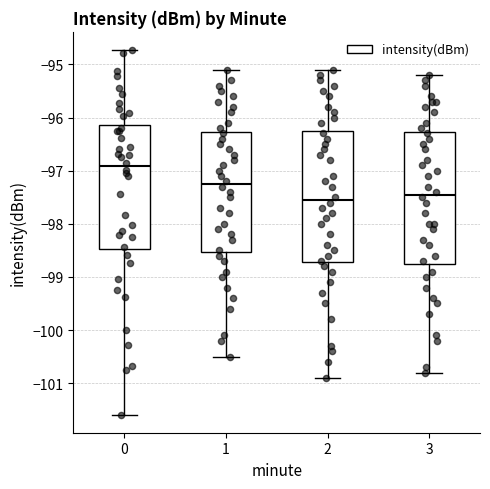

Reading left to right, transcribe this box plot: for each box, give where its median line is, the range the box spans, and where its two whiskers end, as read against the y-axis. The values are not printed on the chart, so give them approximately, as read against the axis.

0: median -96.9, box -98.5 to -96.1, whiskers -101.6 to -94.7
1: median -97.2, box -98.5 to -96.3, whiskers -100.5 to -95.1
2: median -97.5, box -98.7 to -96.2, whiskers -100.9 to -95.1
3: median -97.4, box -98.7 to -96.3, whiskers -100.8 to -95.2